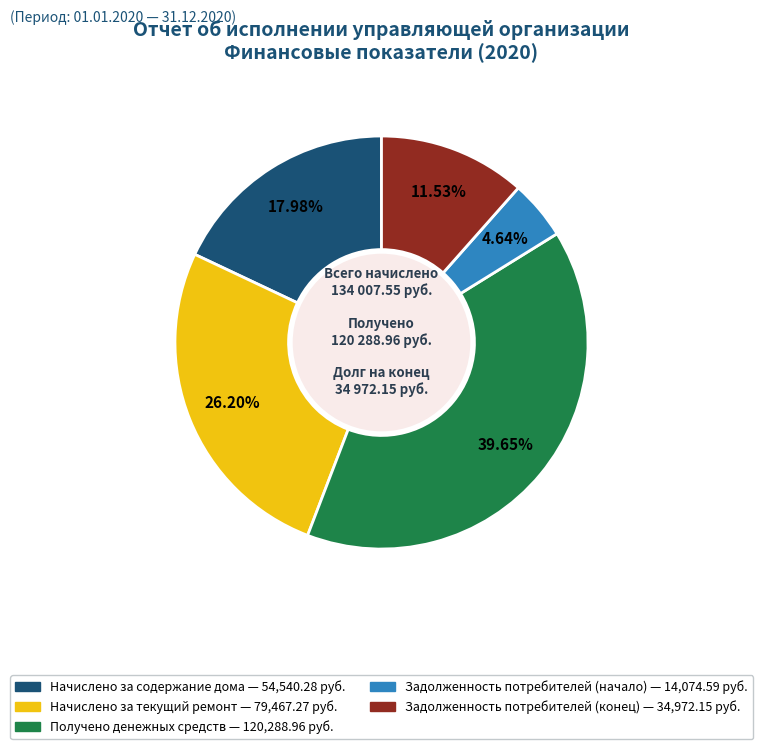

Is there a majority slice in this chart?

No